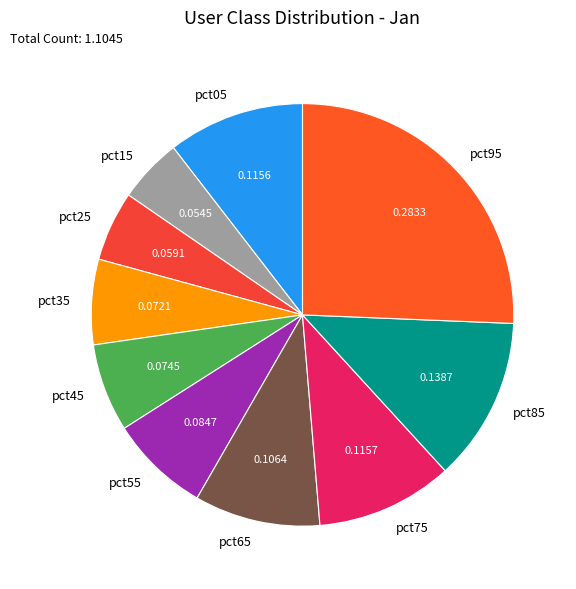

Combined, do pct75 and pct85 account for over 50%?

No